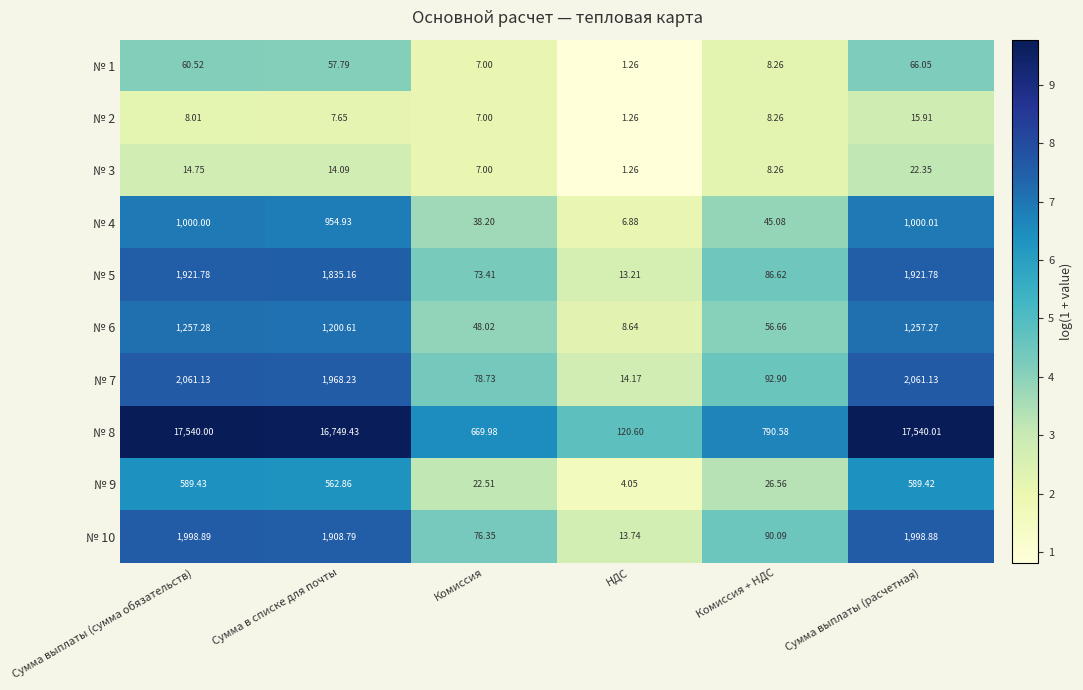

Count the number of data series in this chart.

10